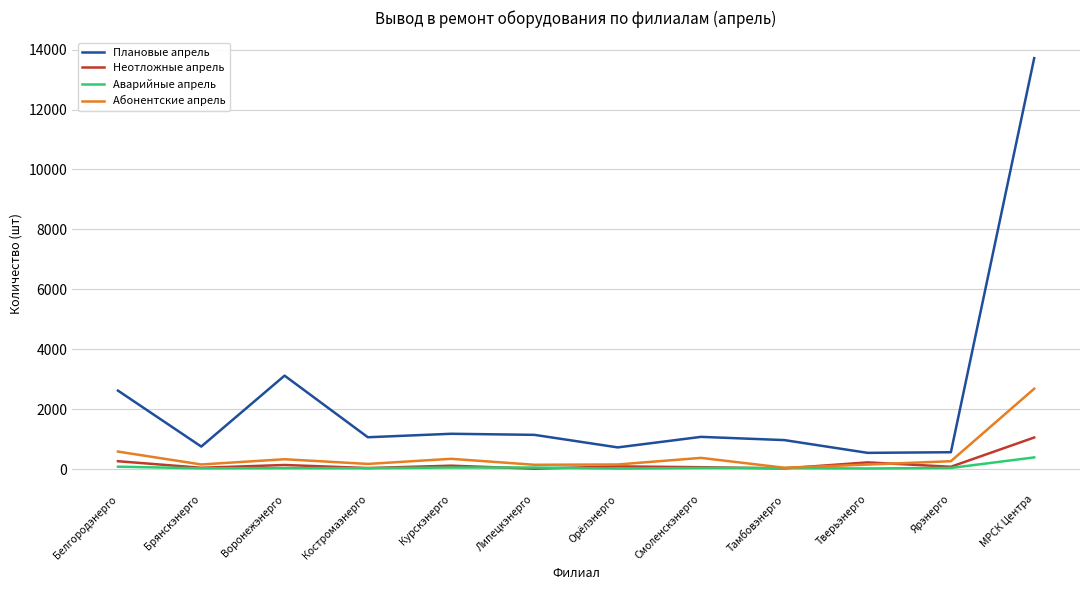

What is the sum of the Плановые апрель values at Костромаэнерго and Тверьэнерго?

1599